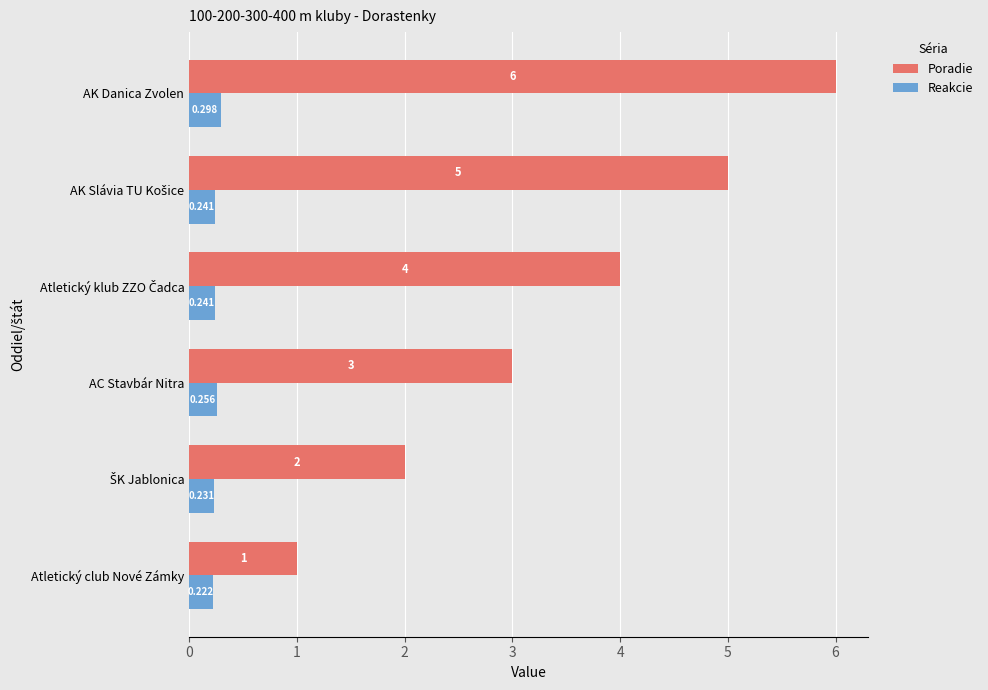

Where is Reakcie nearest to the value 0?

Atletický club Nové Zámky